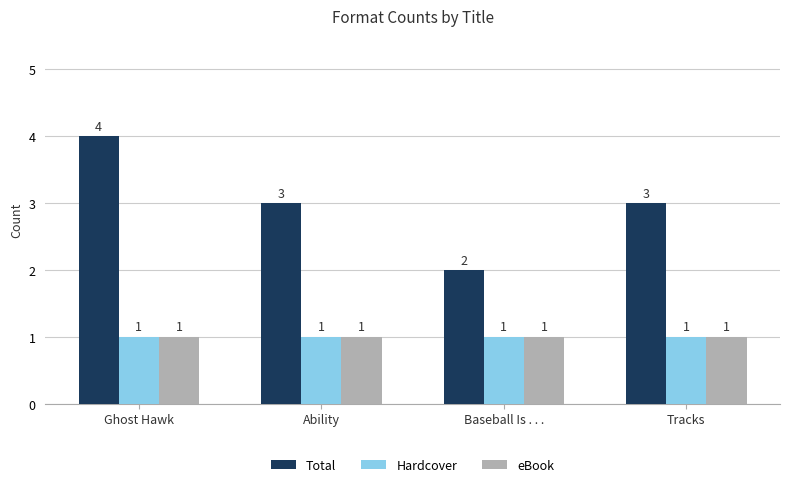

True or false: Total has a value of 3 at Tracks.

True